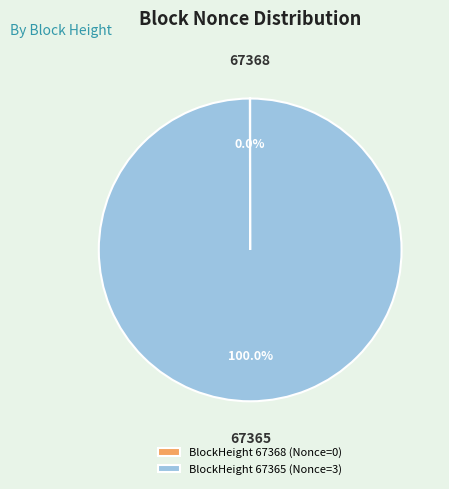

Which category has the biggest portion of the pie?

BlockHeight 67365 (Nonce=3)